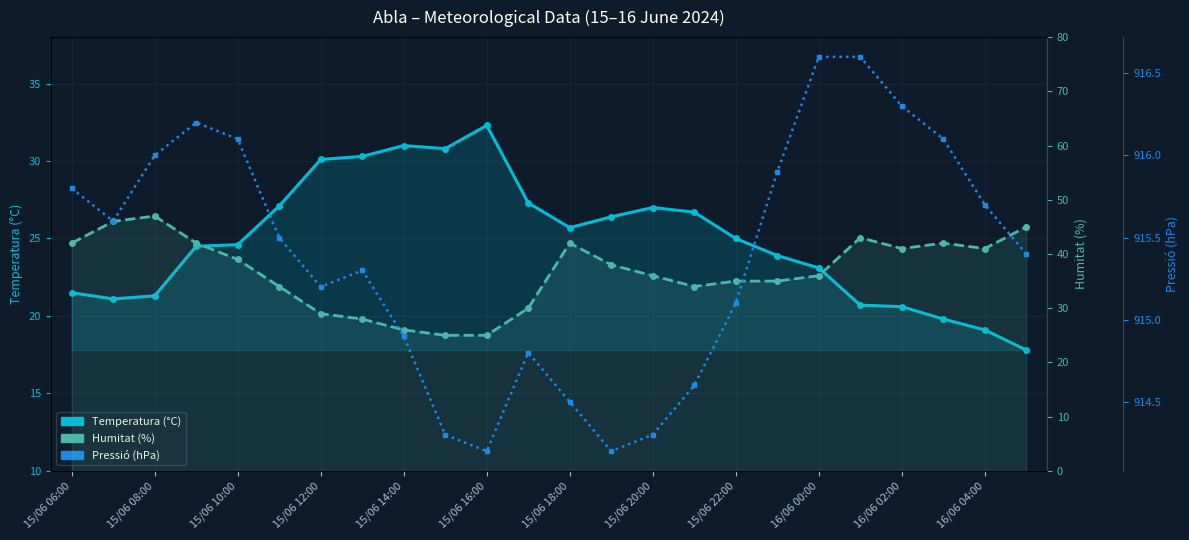

Reading left to right, list all the values displayed in this chart.

Temperatura (°C): 21.5	21.1	21.3	24.5	24.6	27.1	30.1	30.3	31.0	30.8	32.3	27.3	25.7	26.4	27.0	26.7	25.0	23.9	23.1	20.7	20.6	19.8	19.1	17.8
Humitat (%): 42.0	46.0	47.0	42.0	39.0	34.0	29.0	28.0	26.0	25.0	25.0	30.0	42.0	38.0	36.0	34.0	35.0	35.0	36.0	43.0	41.0	42.0	41.0	45.0
Pressió (hPa): 915.8	915.6	916.0	916.2	916.1	915.5	915.2	915.3	914.9	914.3	914.2	914.8	914.5	914.2	914.3	914.6	915.1	915.9	916.6	916.6	916.3	916.1	915.7	915.4